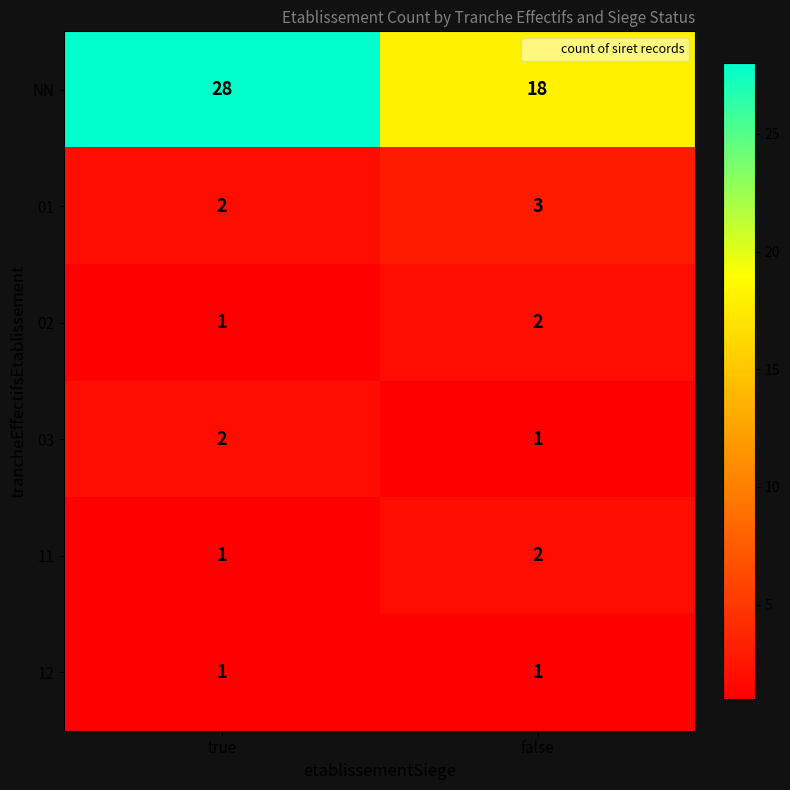

The value of 12 at true is 1. True or false?

True